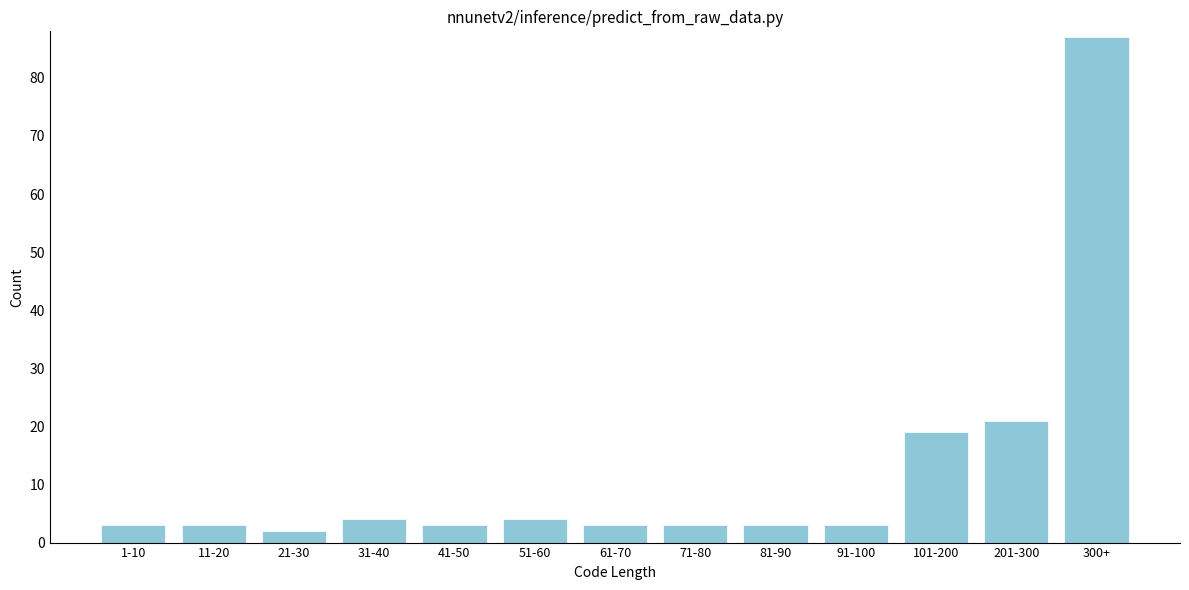

Reading left to right, transcribe all the data shown in this chart.

1-10=3	11-20=3	21-30=2	31-40=4	41-50=3	51-60=4	61-70=3	71-80=3	81-90=3	91-100=3	101-200=19	201-300=21	300+=87